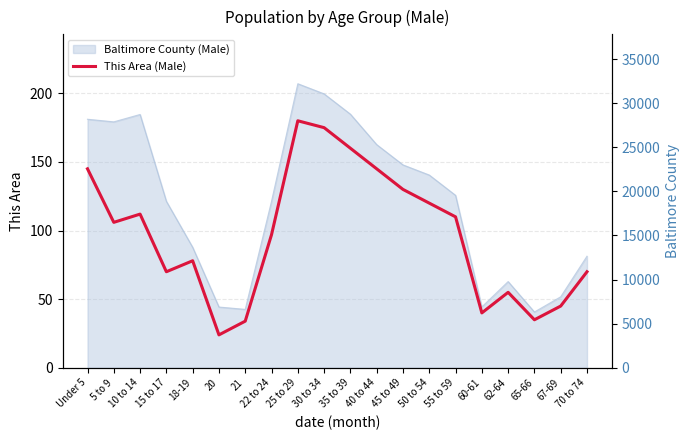

True or false: the data shows 20 at 18-19.

False